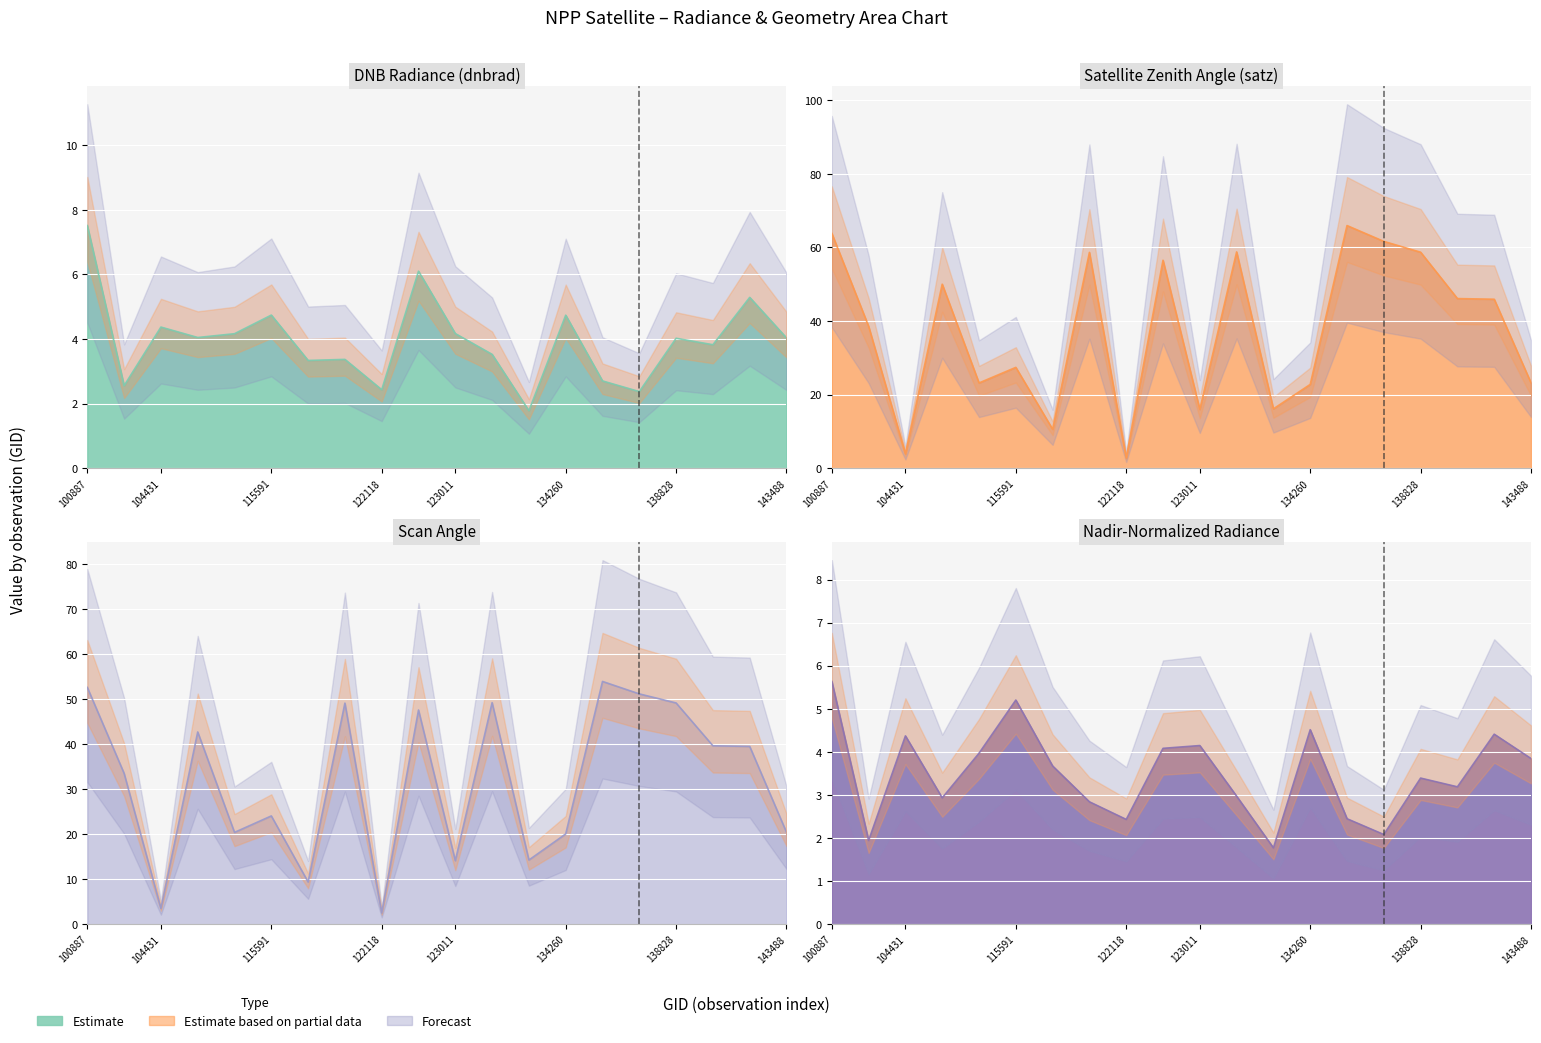

True or false: scan_angle and dnbrad cross at least once.

True